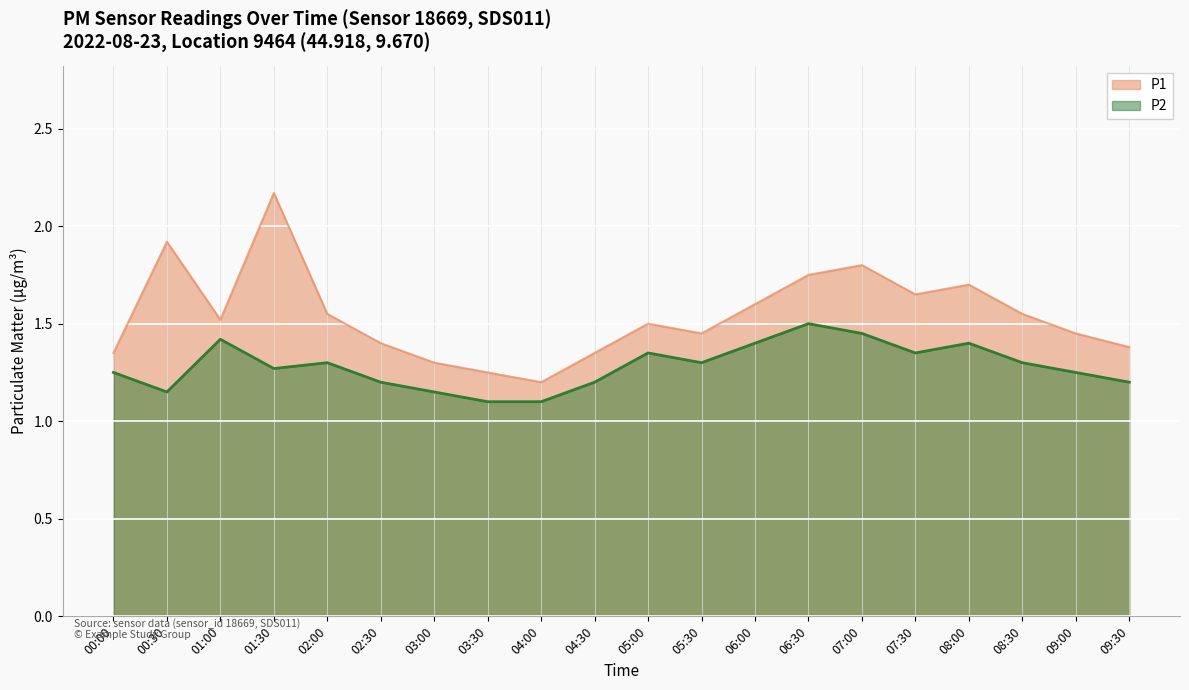

How many interior local valleys does the P2 series have?

4